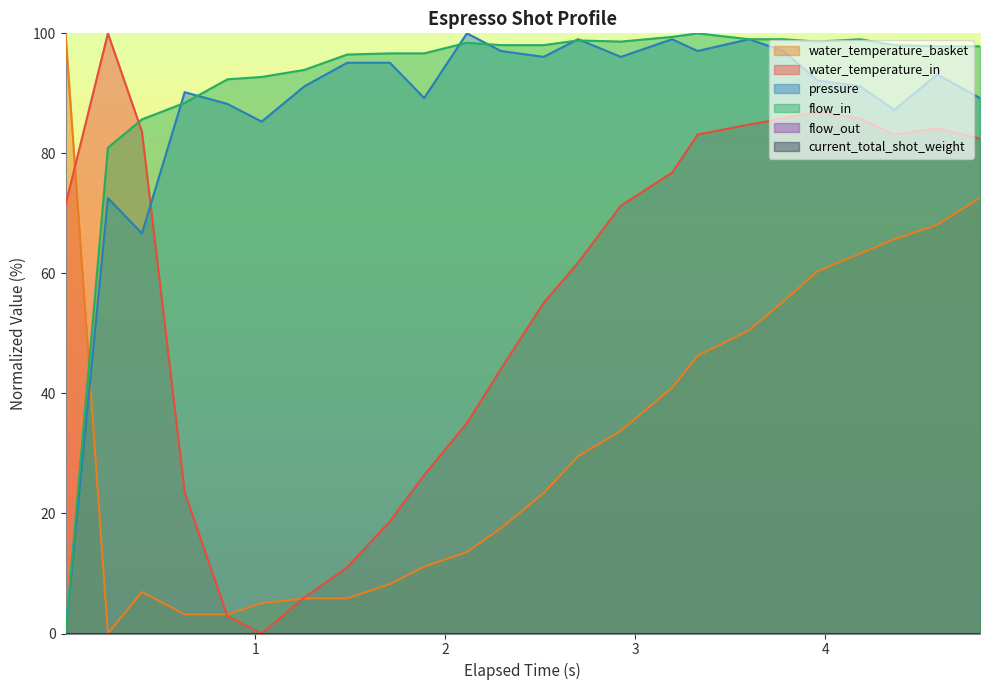

At how many categories does at least one series exceed 75?

24